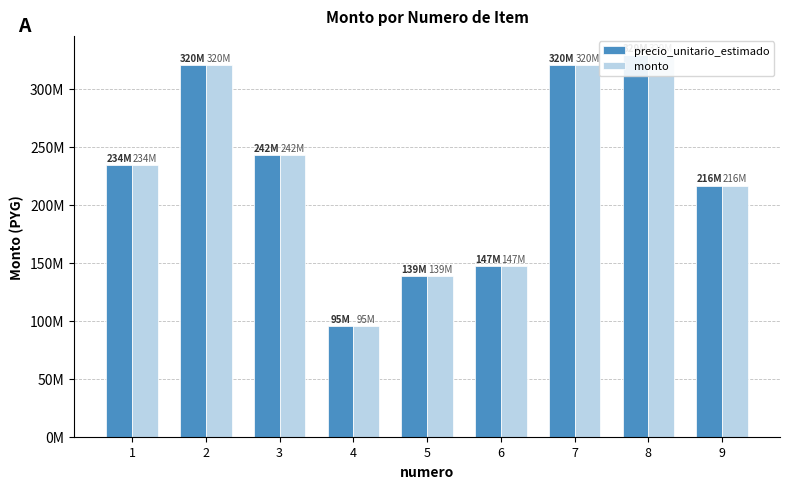

The value of monto at 7 is 531780757. True or false?

False